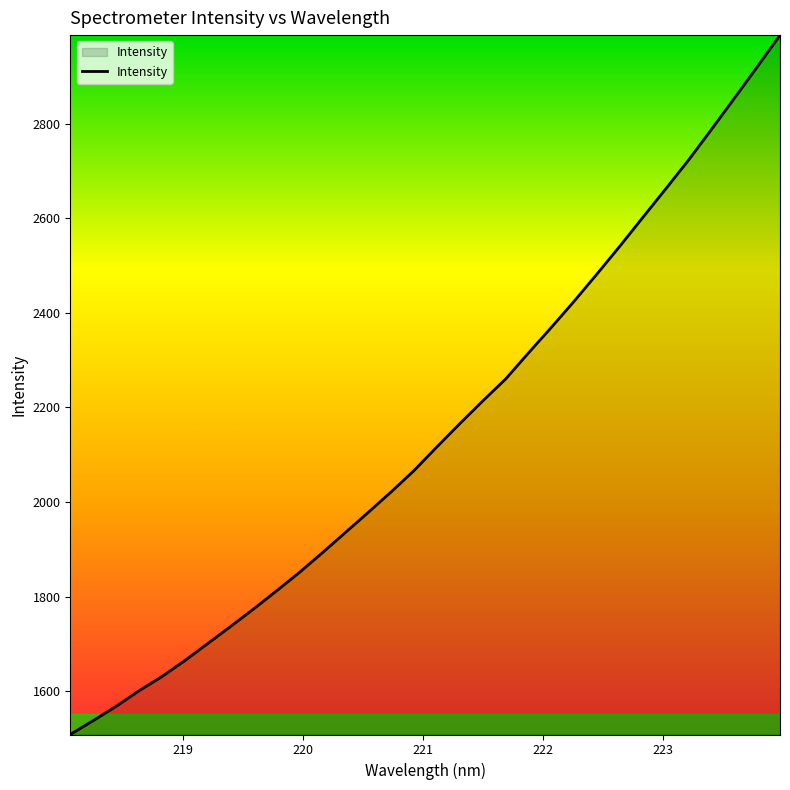

What is the smallest value displayed?

1508.0